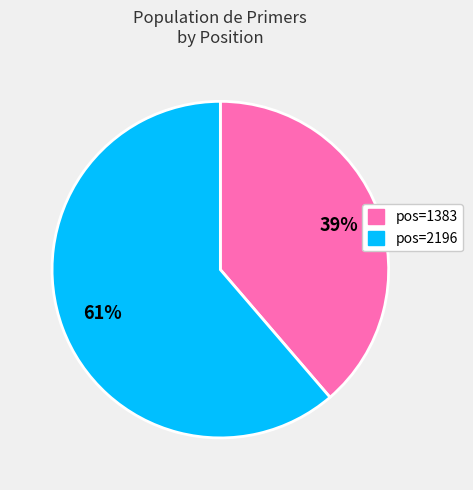

Is there a majority slice in this chart?

Yes